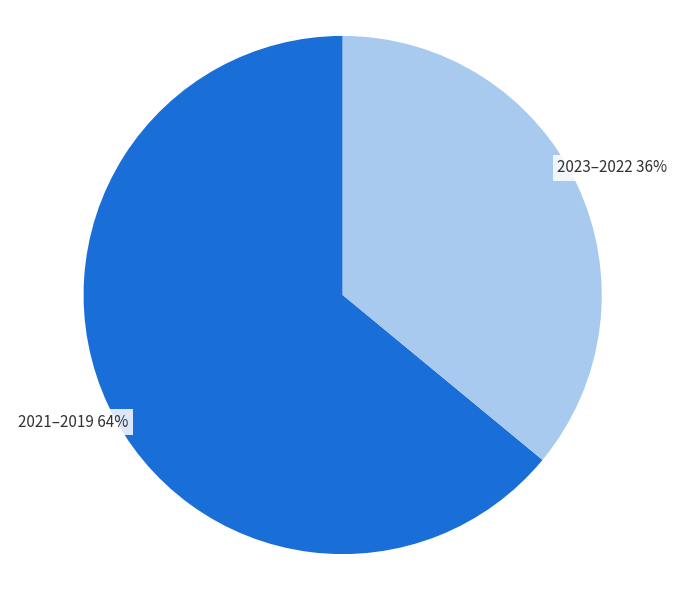

How many segments does this pie chart have?

2